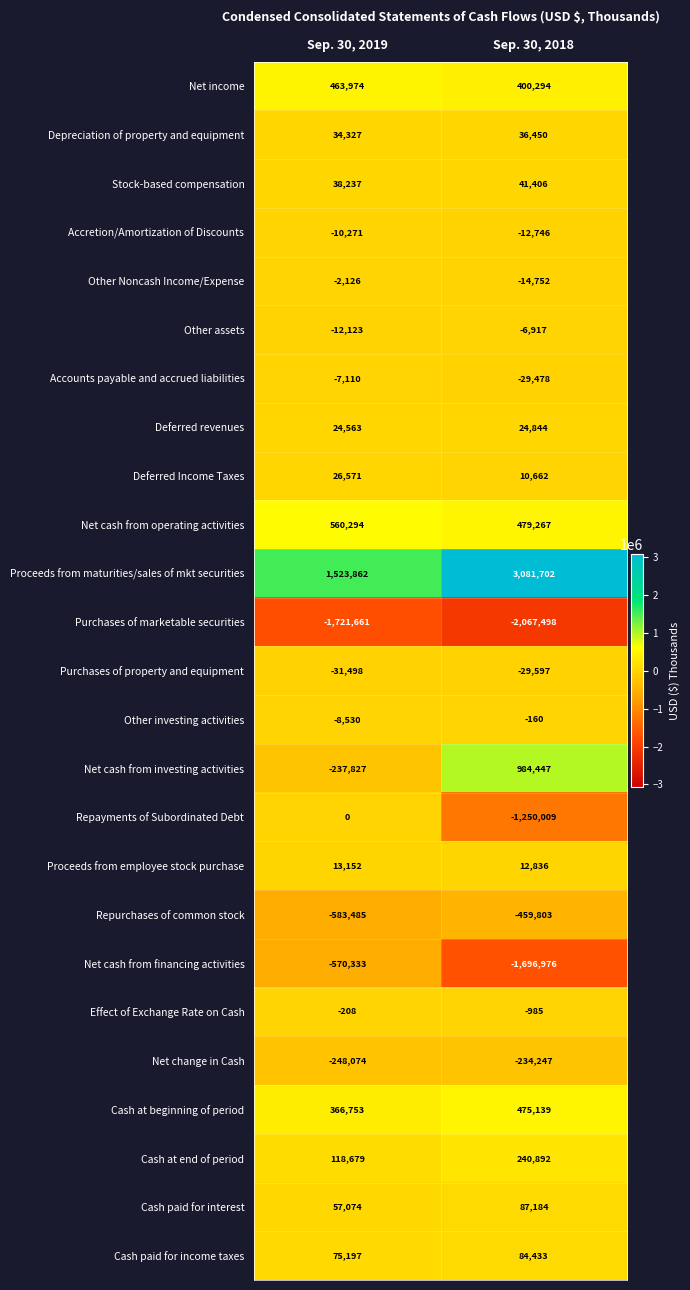

Is it true that Other assets equals -10446 at Sep. 30, 2018?

False